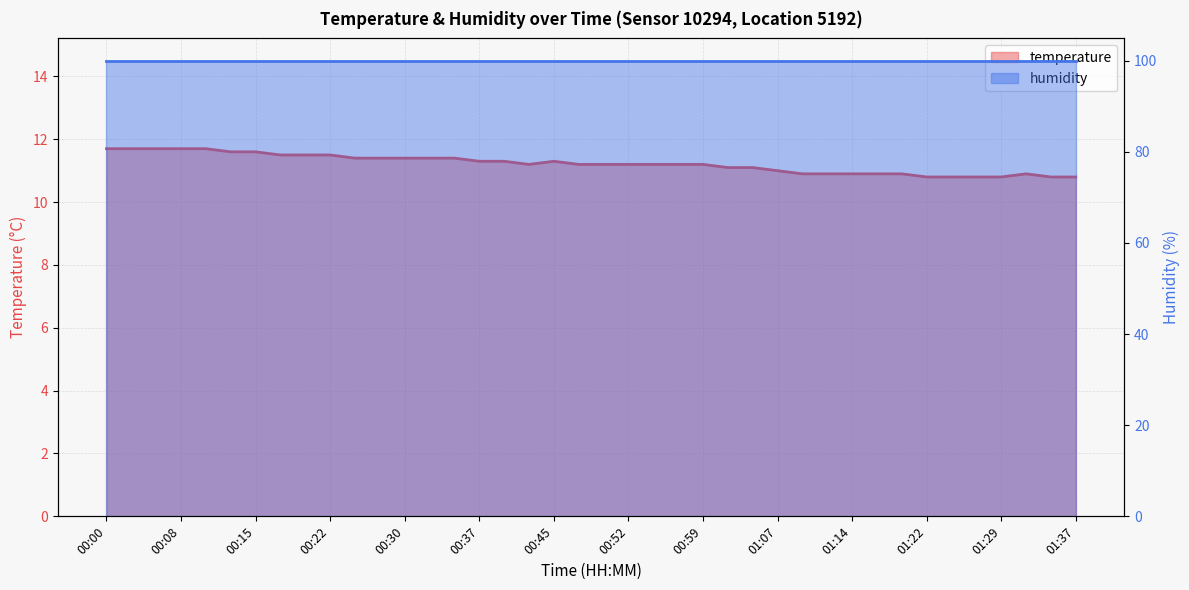

Reading left to right, what are all the values shown in this chart?

00:00=11.7	00:03=11.7	00:05=11.7	00:08=11.7	00:10=11.7	00:12=11.6	00:15=11.6	00:17=11.5	00:20=11.5	00:22=11.5	00:25=11.4	00:27=11.4	00:30=11.4	00:32=11.4	00:35=11.4	00:37=11.3	00:40=11.3	00:42=11.2	00:45=11.3	00:47=11.2	00:49=11.2	00:52=11.2	00:54=11.2	00:57=11.2	00:59=11.2	01:02=11.1	01:04=11.1	01:07=11.0	01:09=10.9	01:12=10.9	01:14=10.9	01:17=10.9	01:19=10.9	01:22=10.8	01:24=10.8	01:27=10.8	01:29=10.8	01:32=10.9	01:34=10.8	01:37=10.8